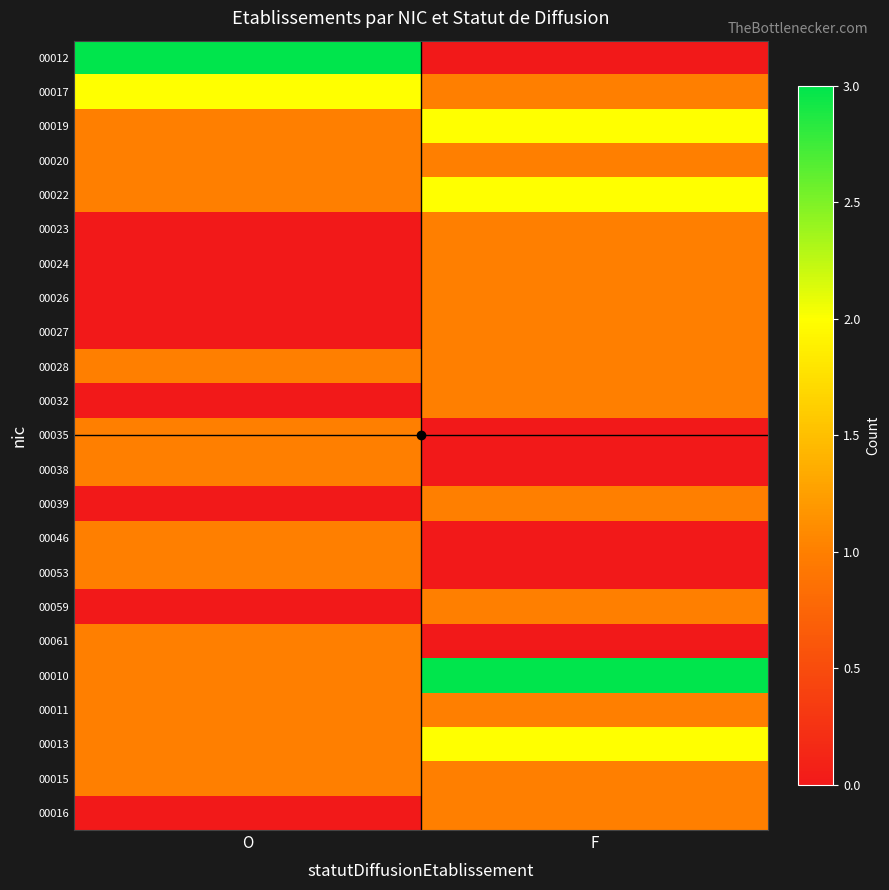

What is the spread (max minus min) of values at O?

3